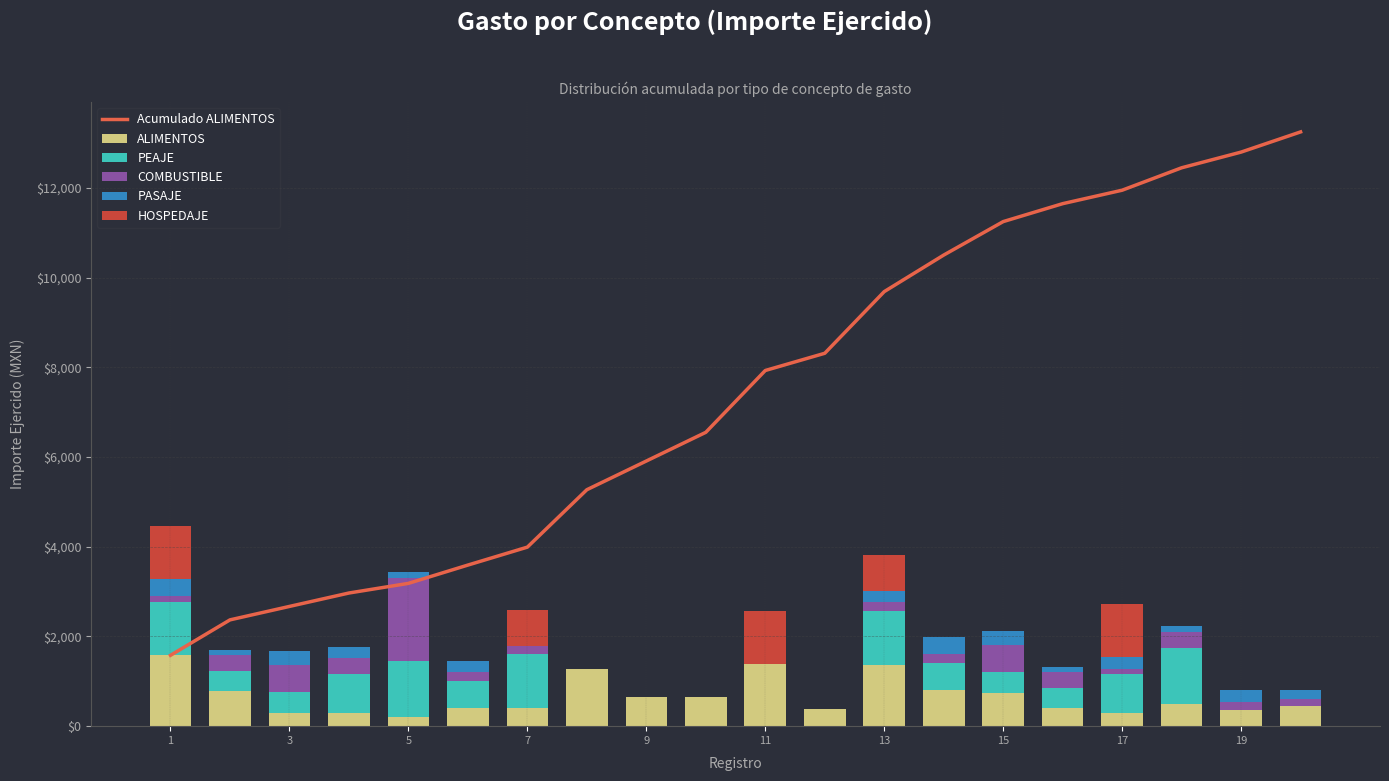

Is the value of Acumulado ALIMENTOS at 18 greater than the value of HOSPEDAJE at 15?

Yes